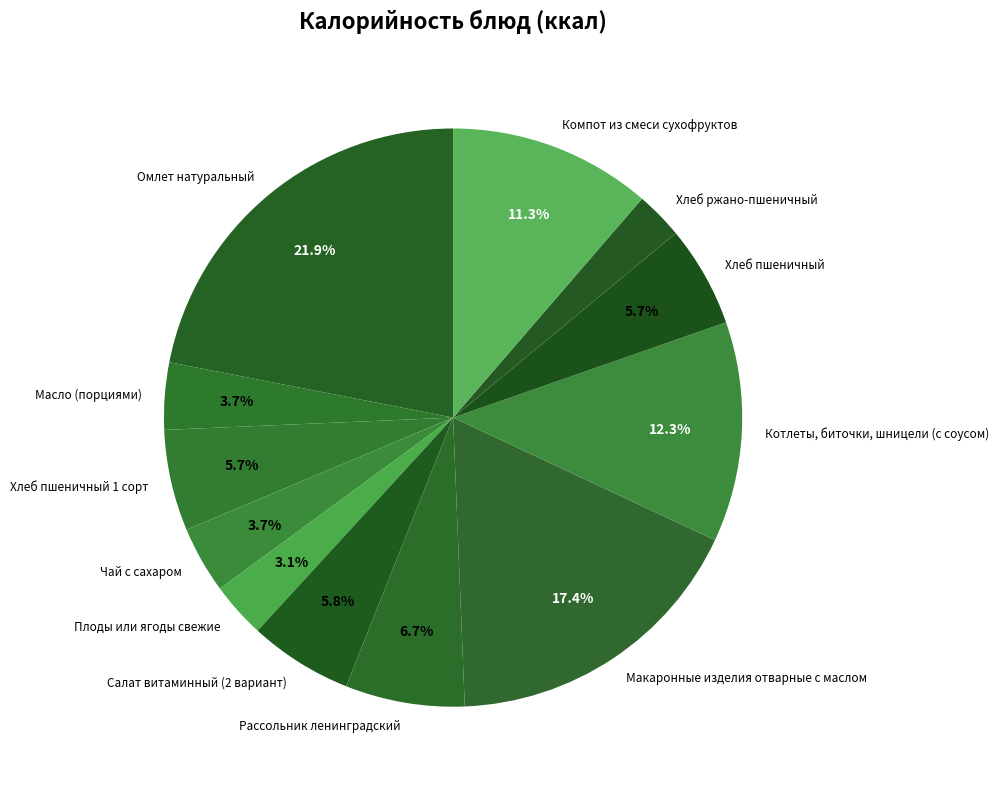

What percentage is NOT represented by Хлеб пшеничный 1 сорт?

94.3%